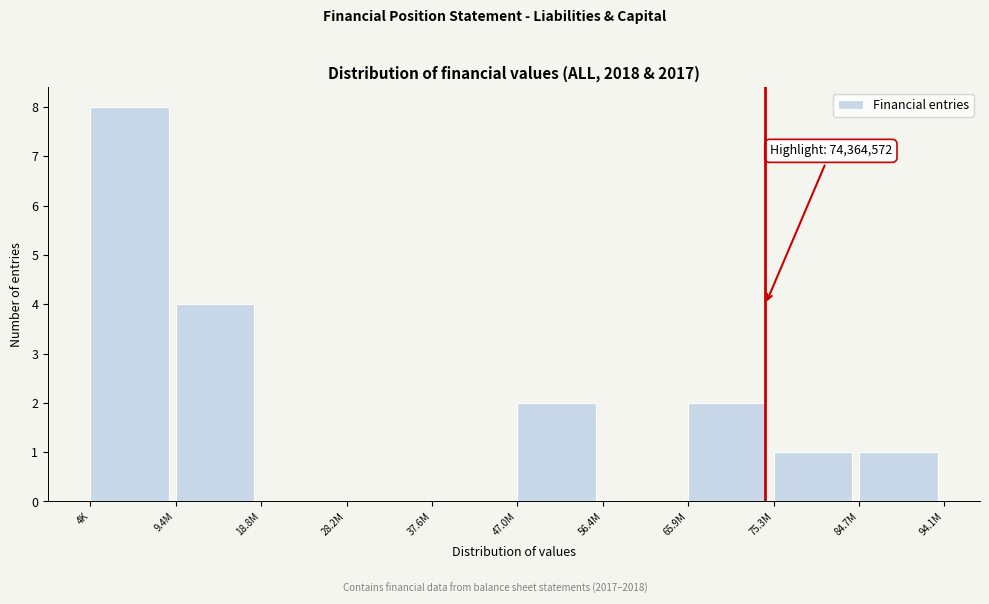

Reading left to right, extract all data points from this chart.

4K=8	9.4M=4	18.8M=0	28.2M=0	37.6M=0	47.0M=2	56.4M=0	65.9M=2	75.3M=1	84.7M=1